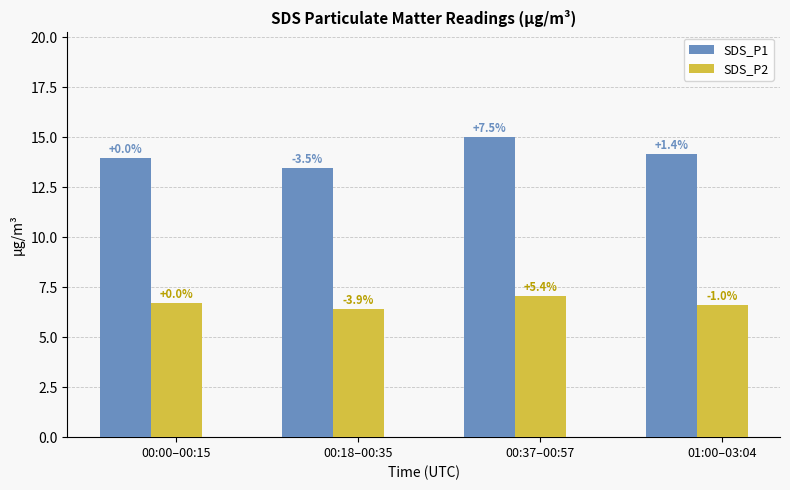

The SDS_P1 series shows 15.0 at 00:37–00:57. True or false?

True